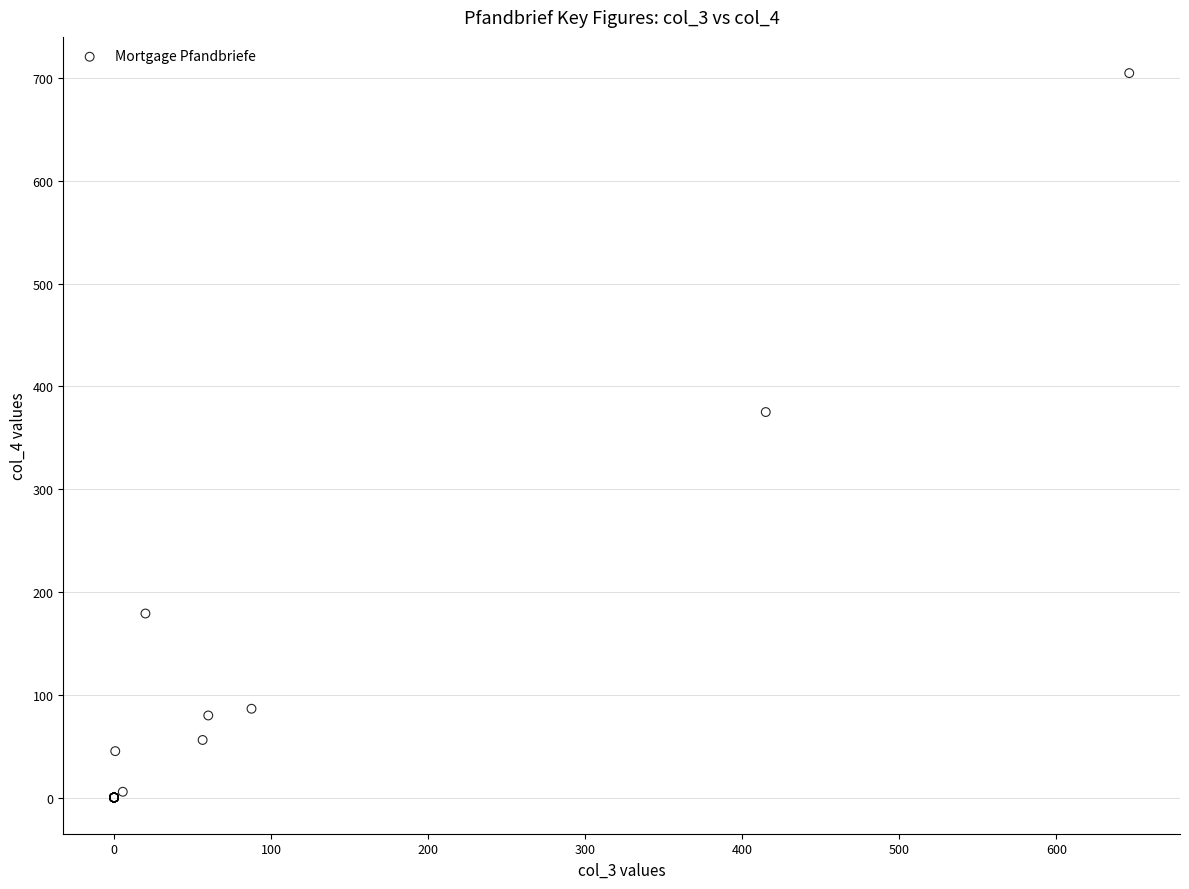

What Y value in the scatter plot is closest to 352?

375.0